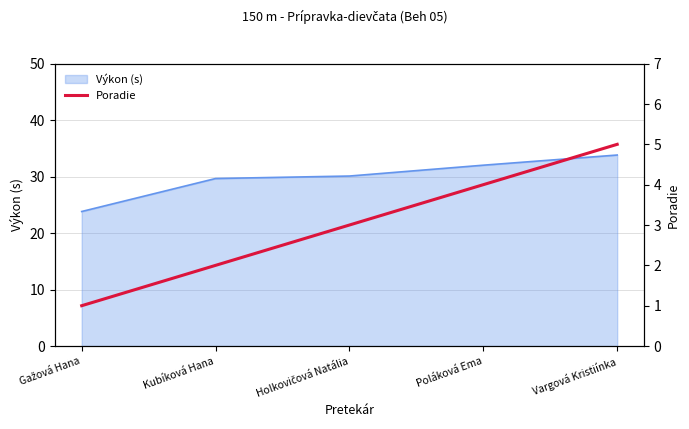

Is it true that the value at Holkovičová Natália is 3?

True